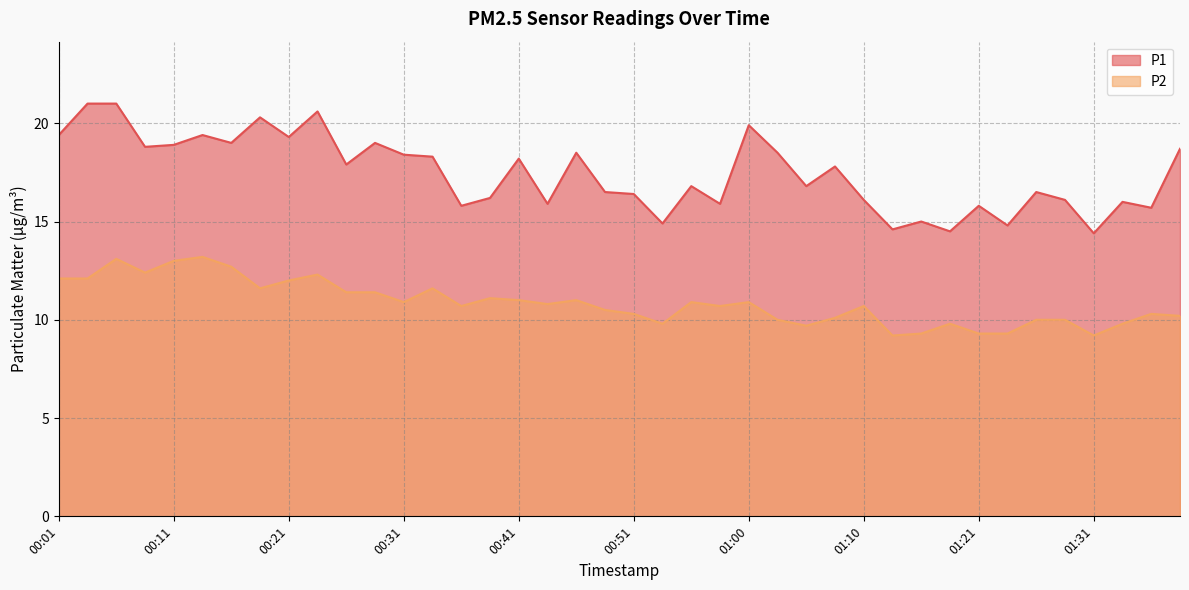

What is the label of the 33rd point from the right?

00:18